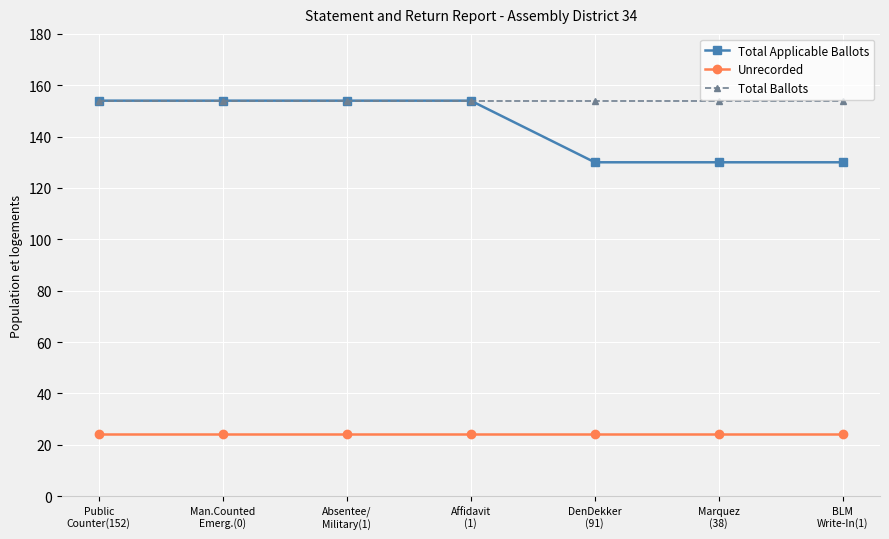

Reading left to right, list all the values displayed in this chart.

Total Applicable Ballots: 154	154	154	154	130	130	130
Unrecorded: 24	24	24	24	24	24	24
Total Ballots: 154	154	154	154	154	154	154